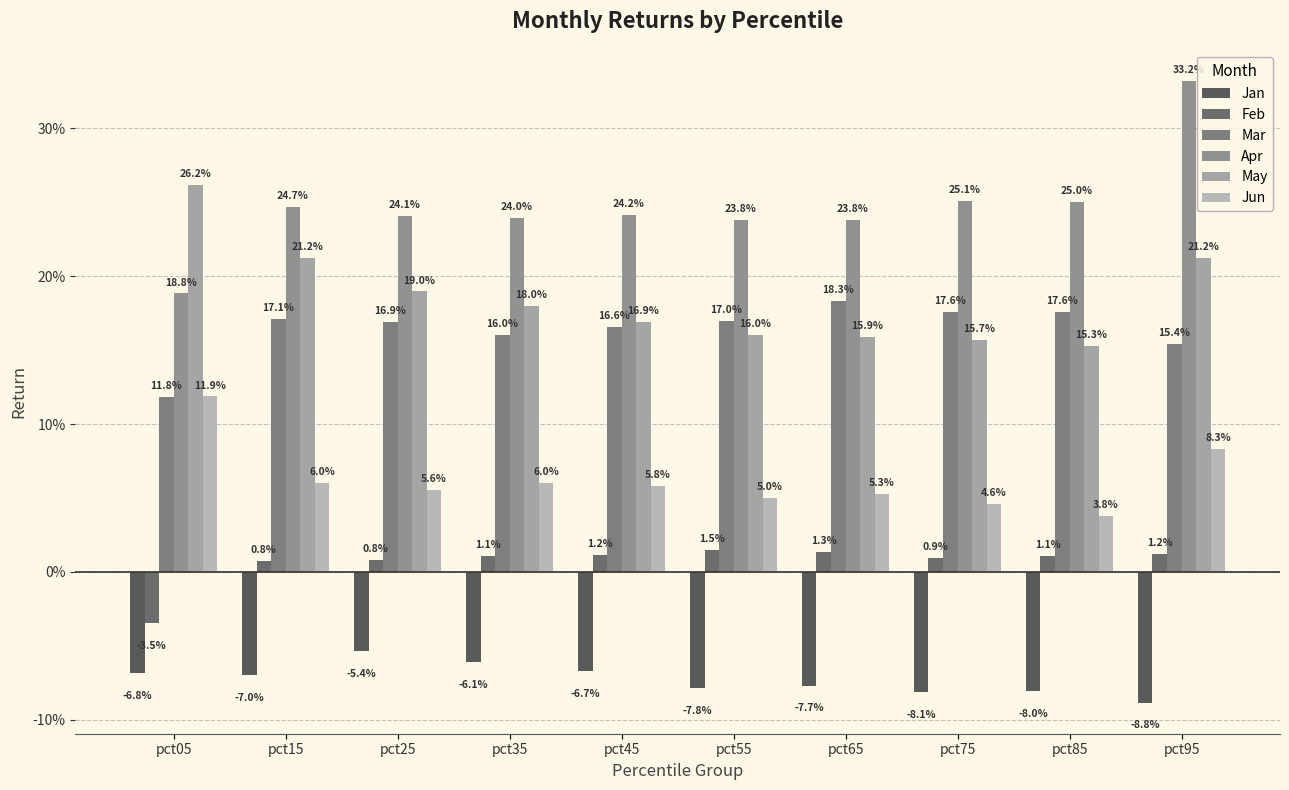

Are the bars grouped side by side (vs. stacked)?

Yes